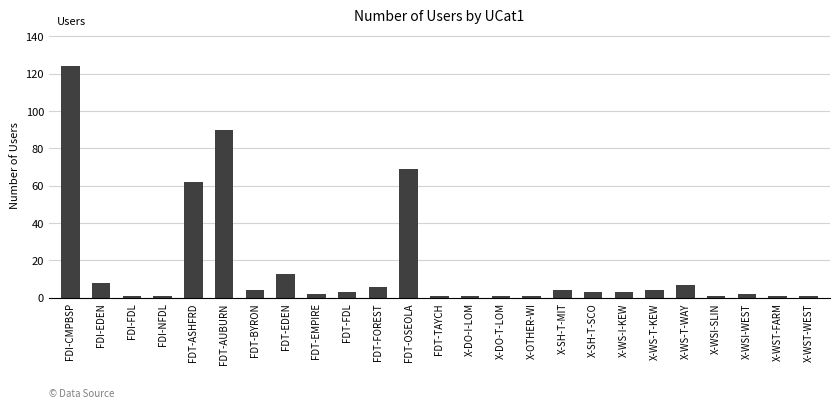

What is the label of the 24th bar from the right?

FDI-EDEN